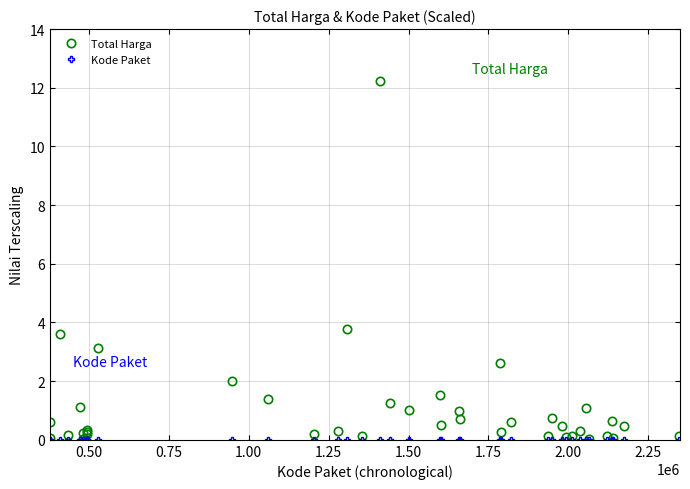

What is the value of the Total Harga point at the 39th from the left?

0.5